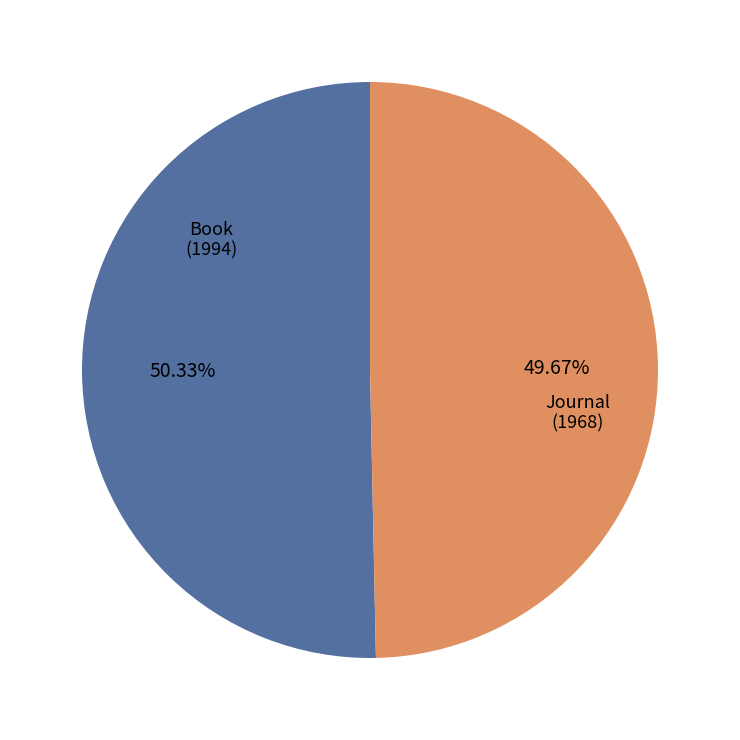

To the nearest percent, what is the difference between the largest and smallest slice percentages?

1%